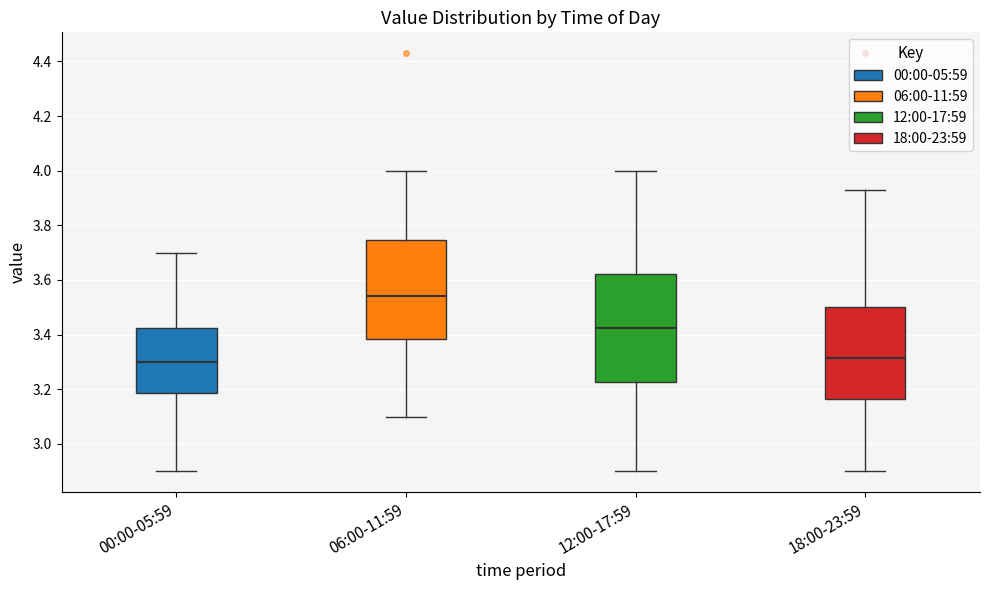

Where is the lower edge of the box for 06:00-11:59 on the y-axis? The values are not printed on the chart, so give them approximately, as read against the axis.

3.38